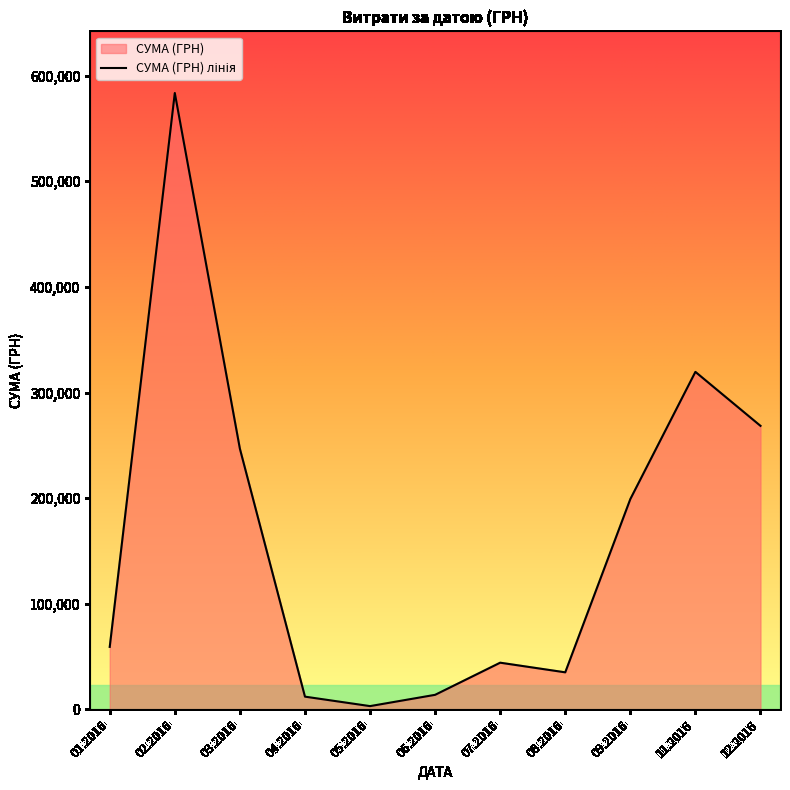

What is the change in value from 02.2016 to 07.2016?

-539297.5